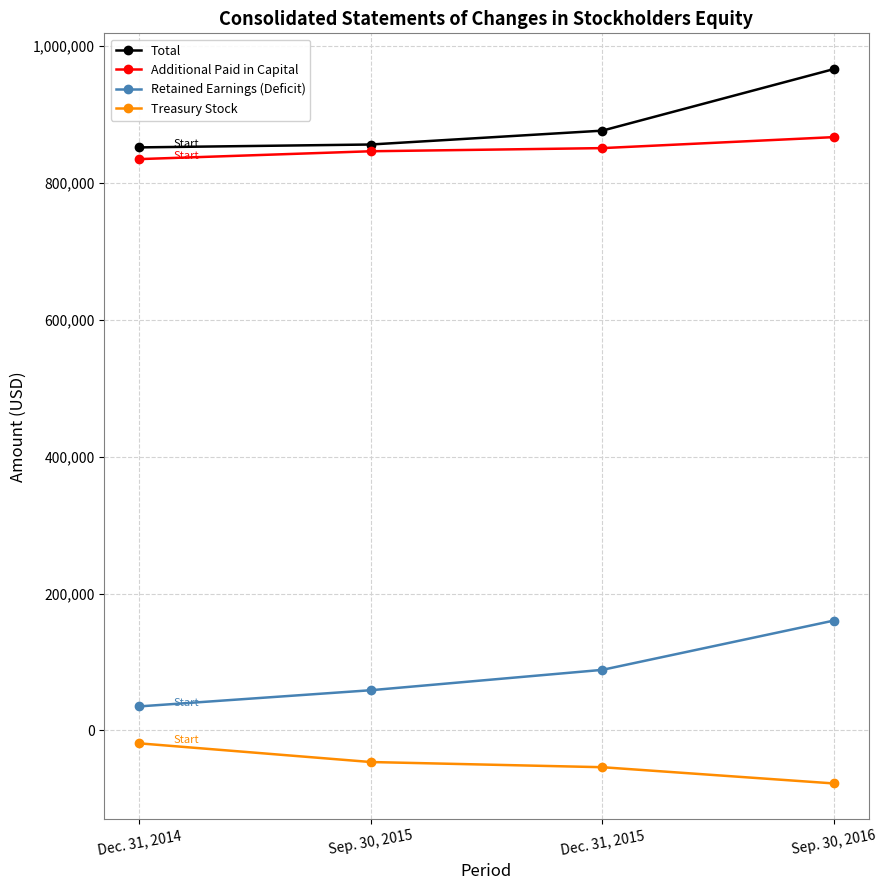

What is the total value across all series at Sep. 30, 2015?

1714618